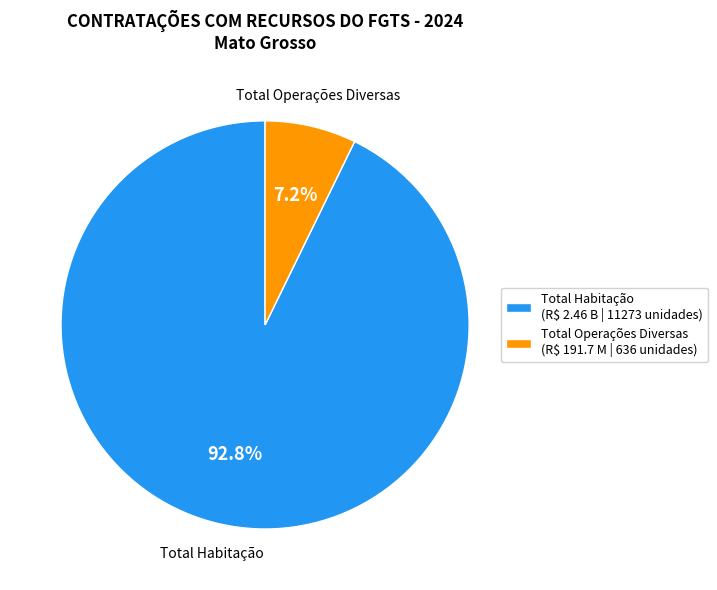

Which category has the biggest portion of the pie?

Total Habitação